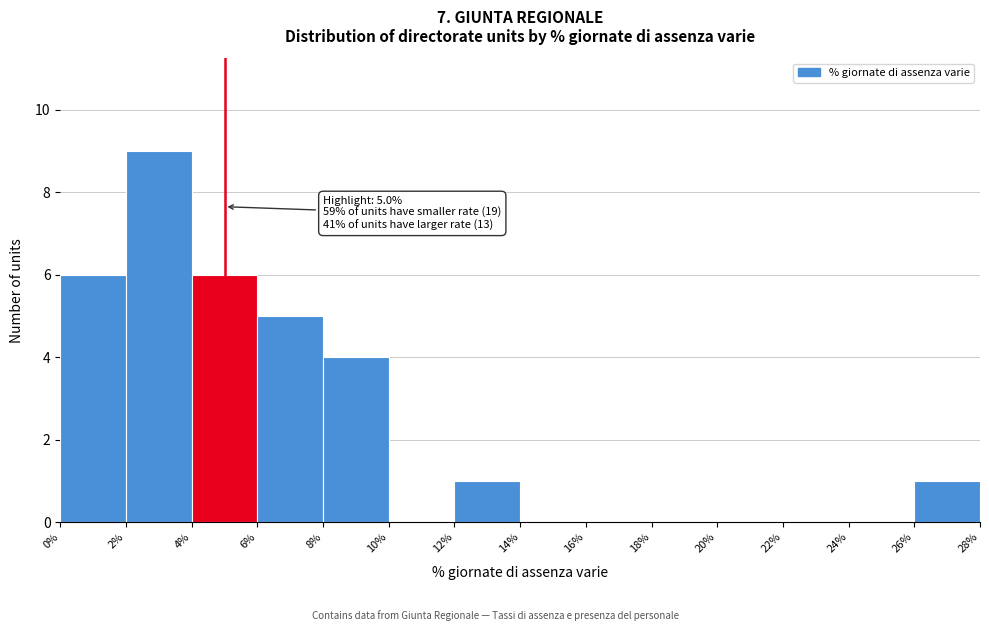

Over which range of the x-axis is the bar tallest?

2% to 4%